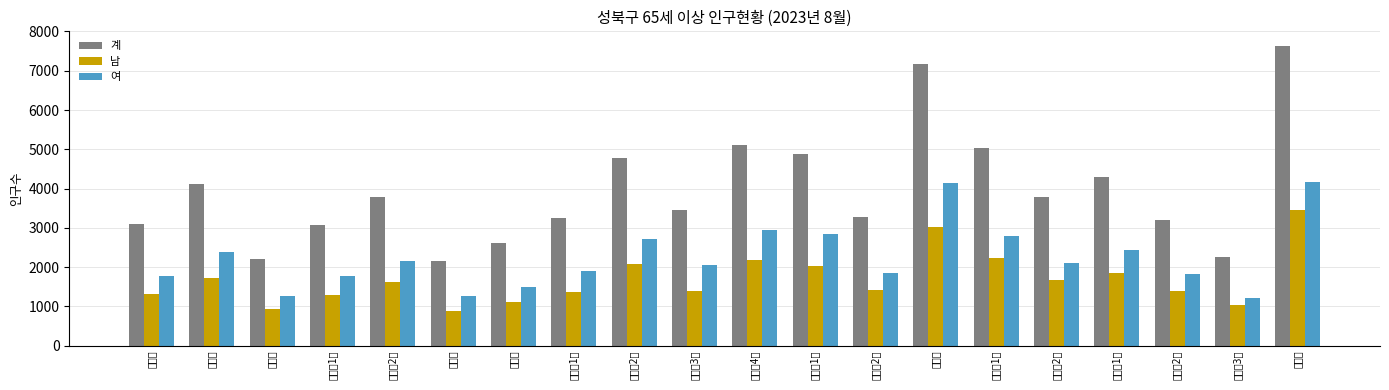

What position from the right is 길음제2동?

8